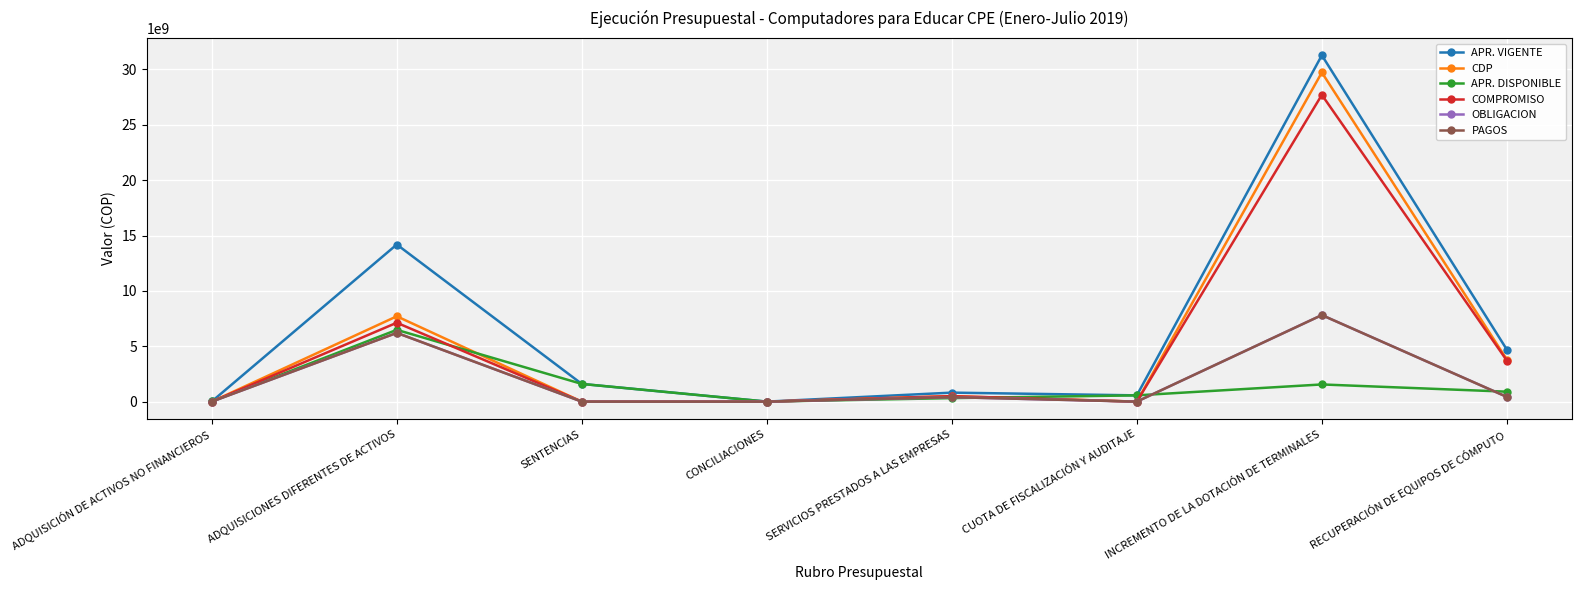

Where is the first local maximum for APR. VIGENTE?

ADQUISICIONES DIFERENTES DE ACTIVOS